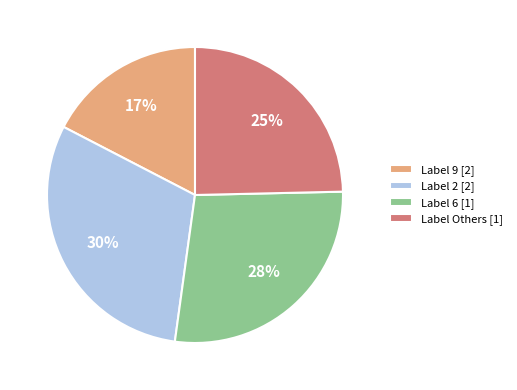

Is it true that Label Others [1] is 25% of the pie?

True